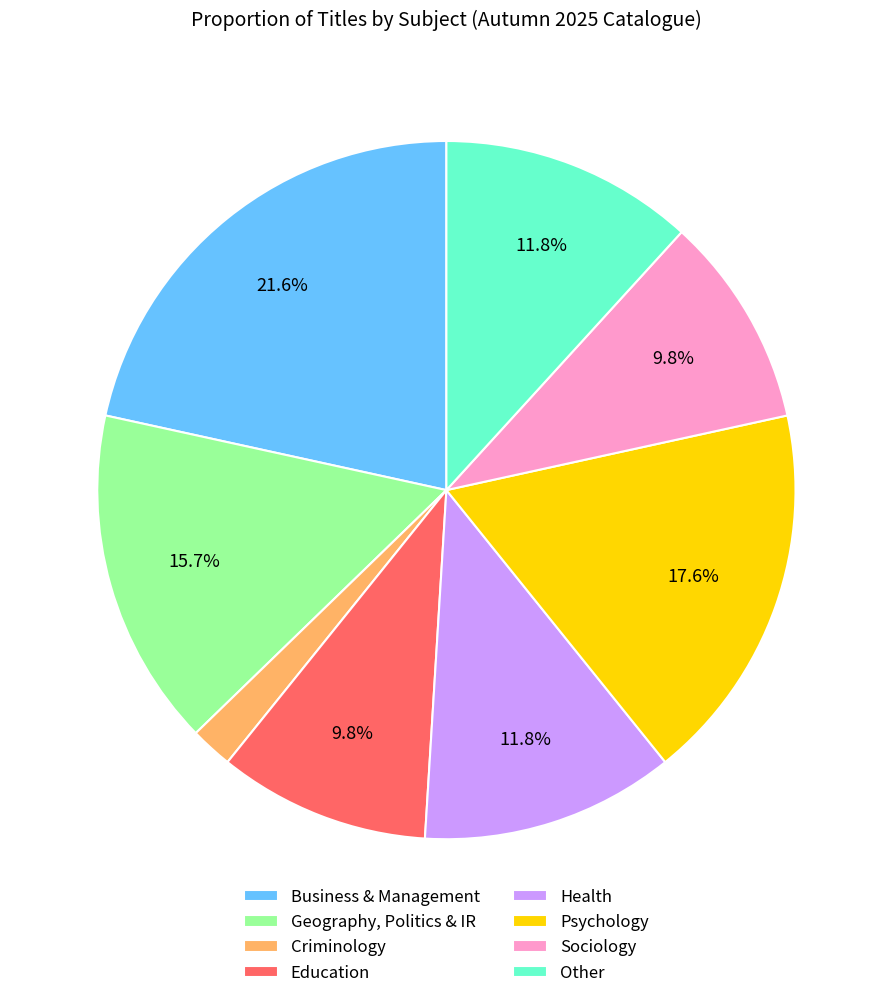

Which has a higher value, Other or Sociology?

Other